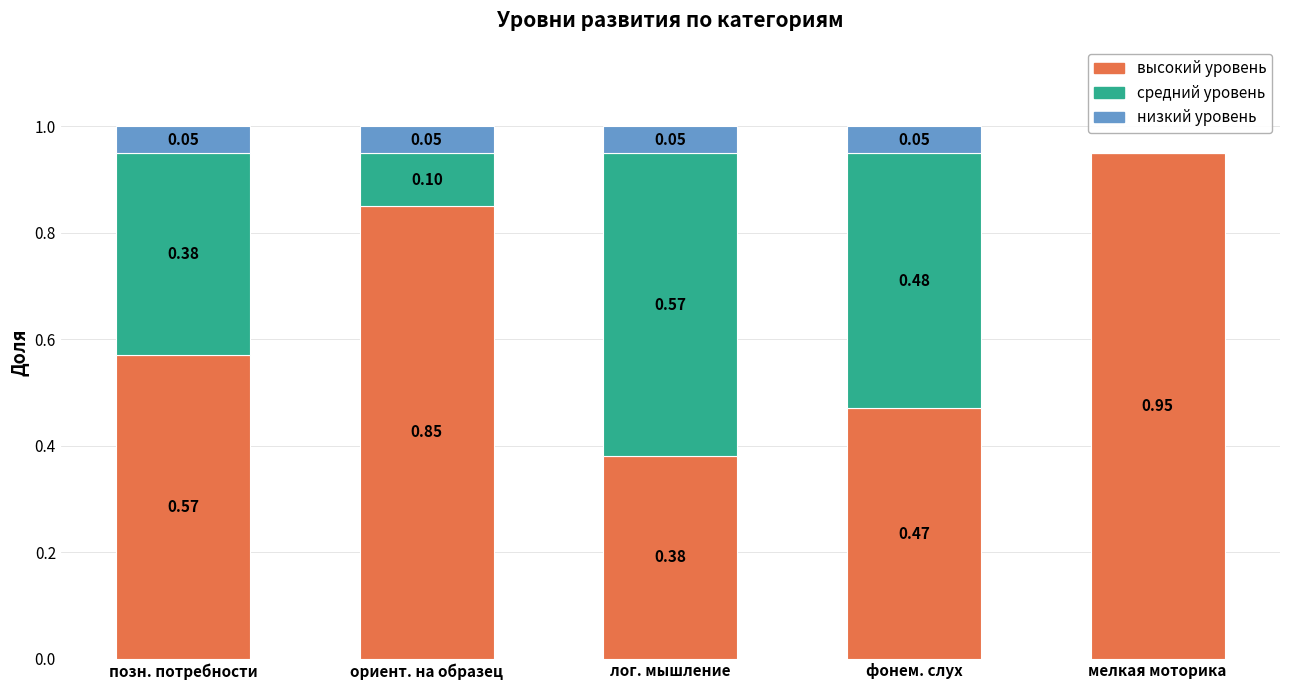

What is the total value across all series at лог. мышление?

1.0